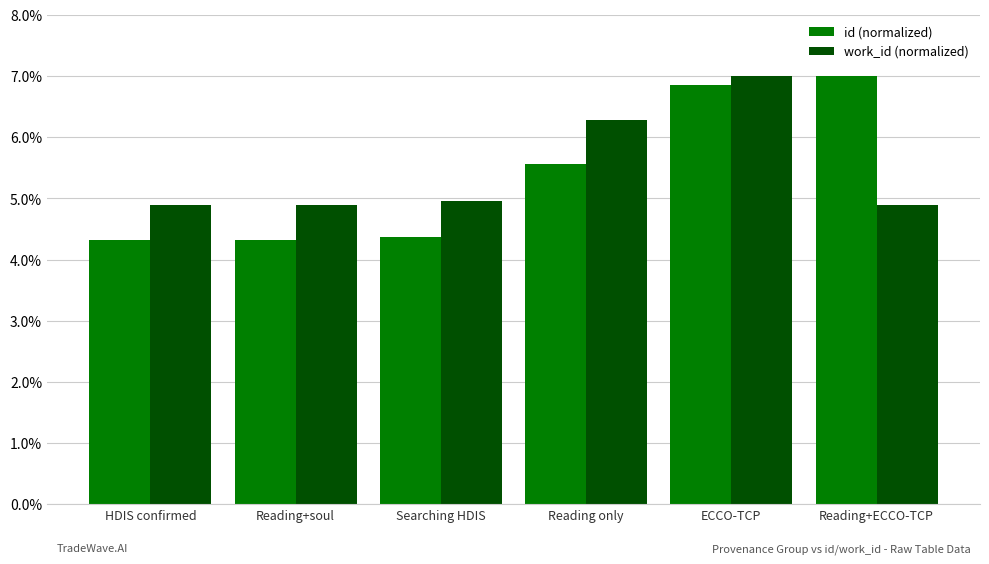

At Searching HDIS, list the series in order from smallest to largest.

id (normalized), work_id (normalized)